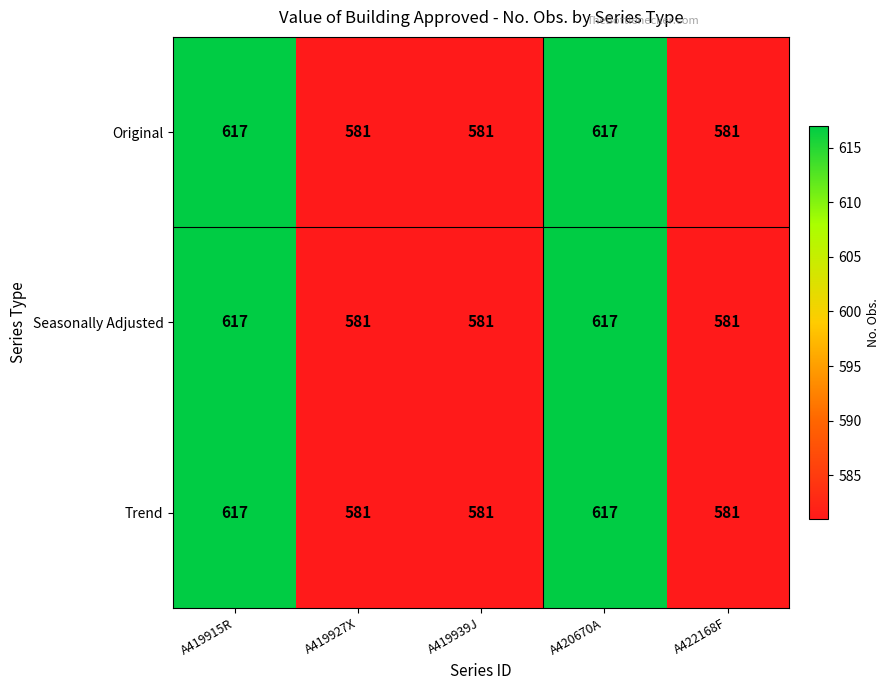

True or false: Original has a value of 581 at A419939J.

True